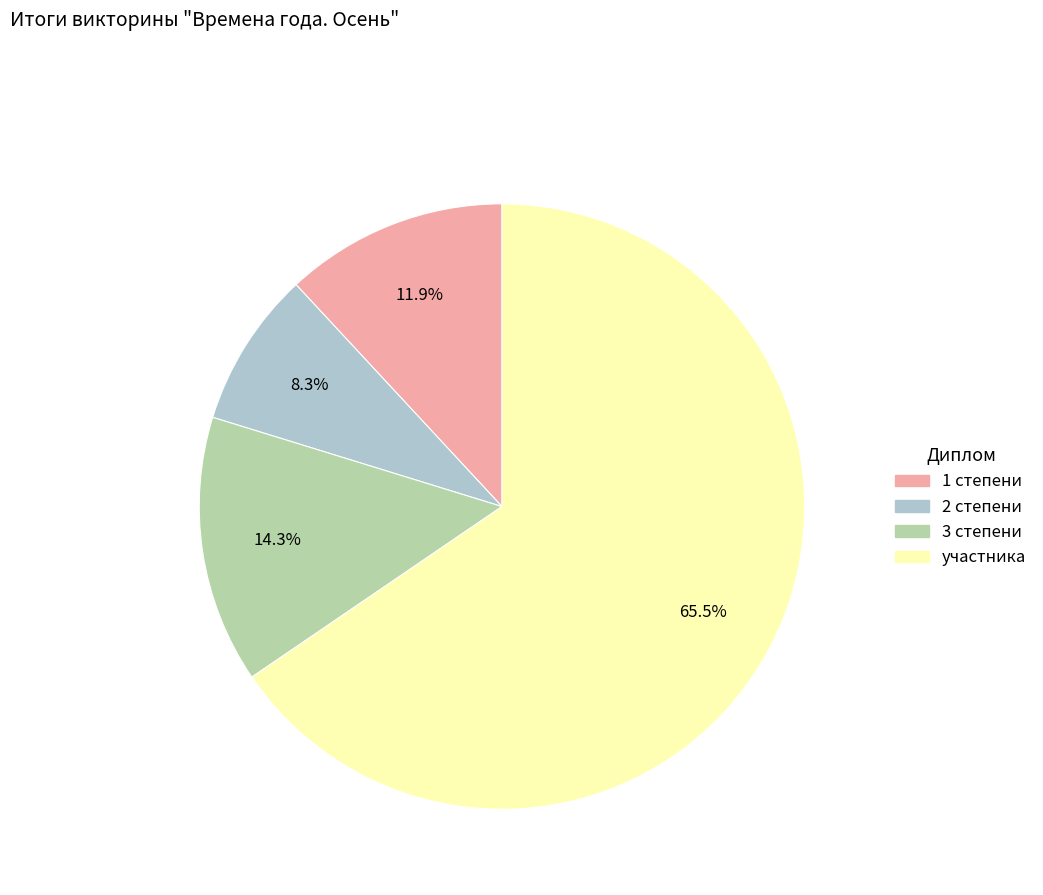

Between 1 степени and участника, which is larger?

участника